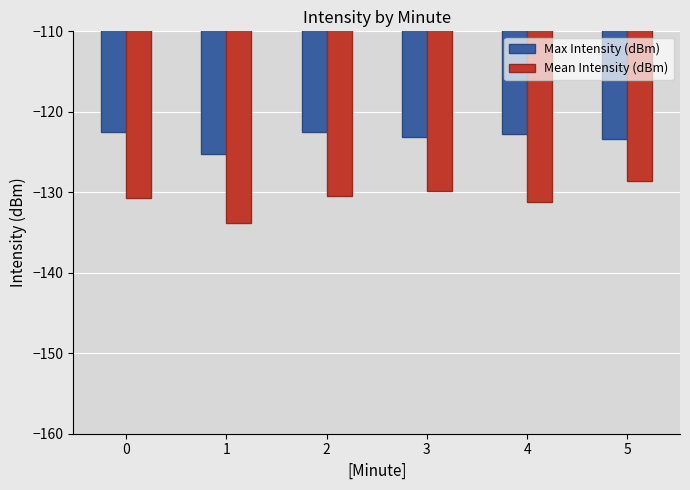

At 5, list the series in order from largest to smallest.

Max Intensity (dBm), Mean Intensity (dBm)